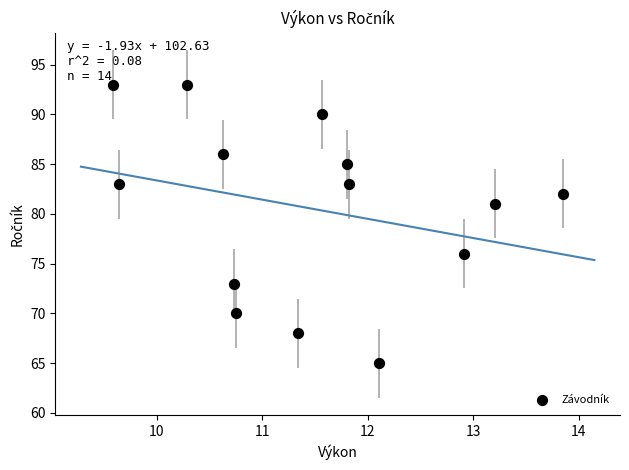

What Y value in the scatter plot is closest to 79?

81